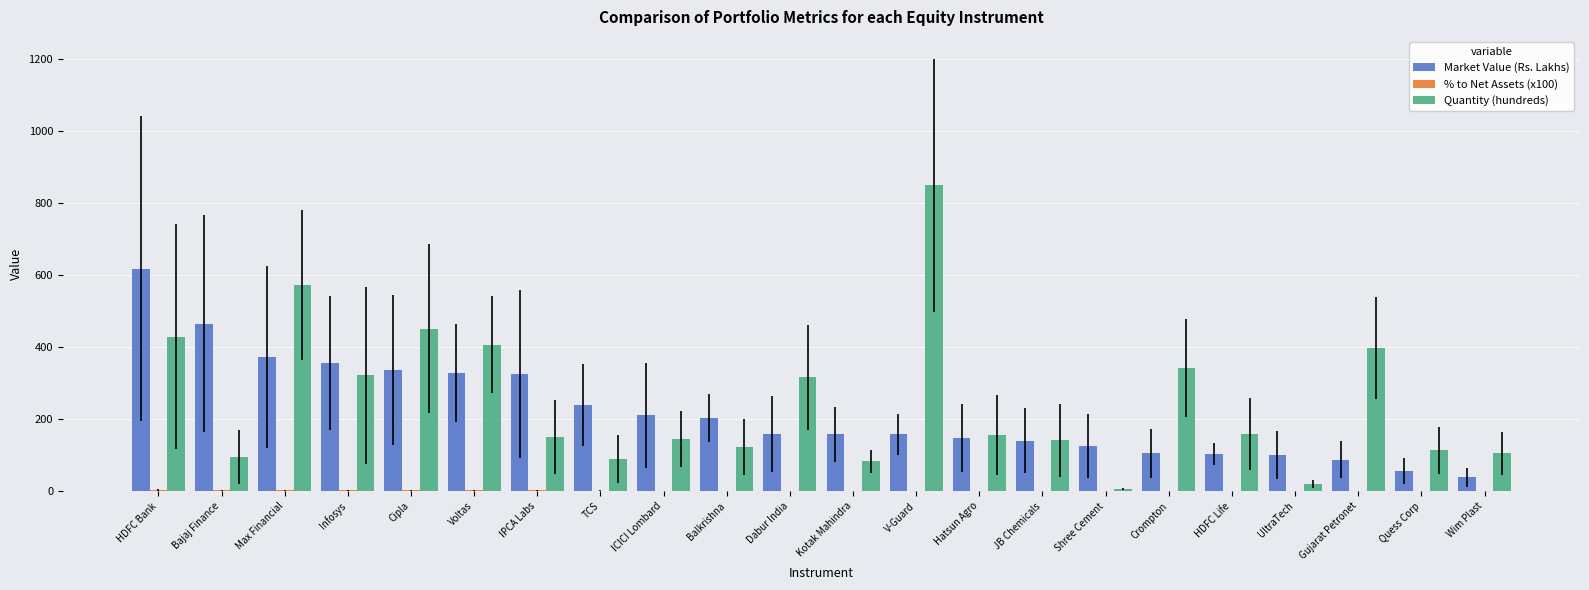

What is the sum of all Market Value (Rs. Lakhs) values?

4828.2